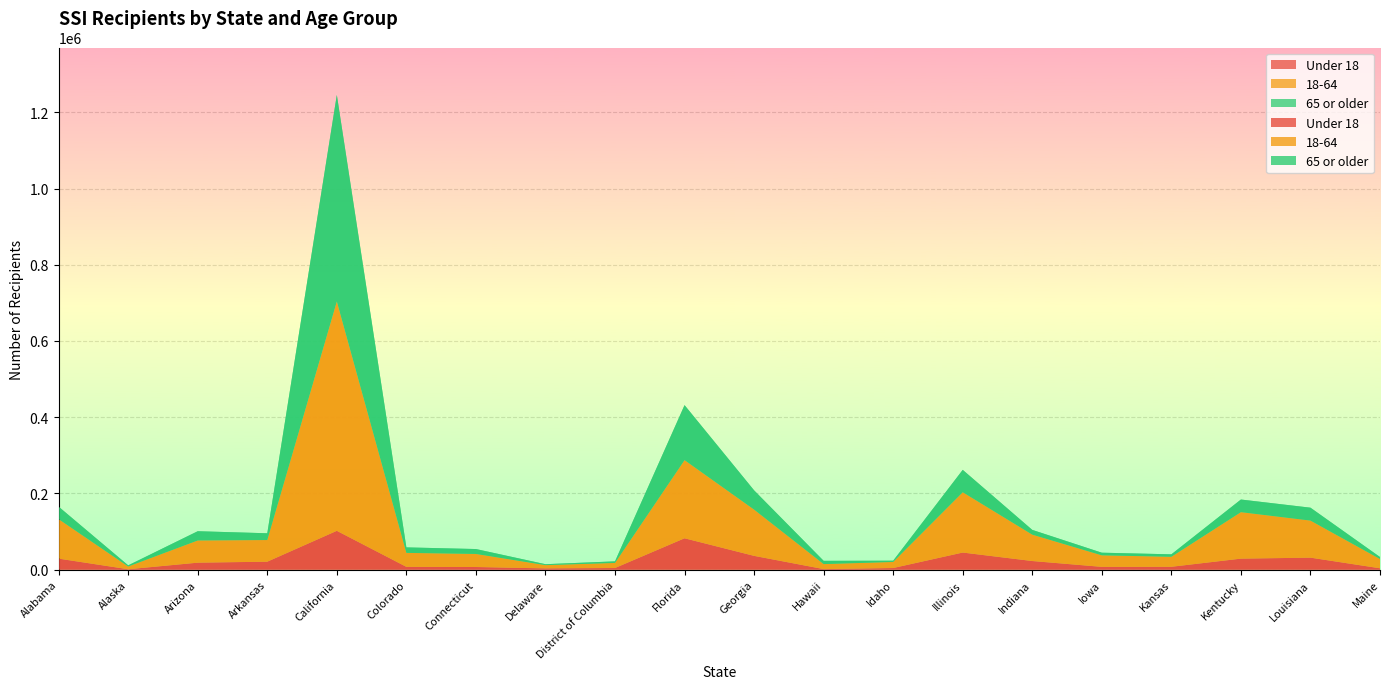

Reading left to right, transcribe all the data shown in this chart.

Under 18: 29084	1207	18485	21068	102011	7509	7101	3451	4463	82455	36316	1609	4442	45024	22789	7493	7684	29050	31667	3722
18-64: 103548	7242	58263	56803	601744	36680	34289	8555	13334	205086	121421	13186	15913	158219	69239	30238	26245	121965	97246	24381
65 or older: 32768	3028	24248	17765	541607	14392	12875	2474	4171	144215	50510	8533	3377	58711	12461	6935	6471	33136	33849	5235